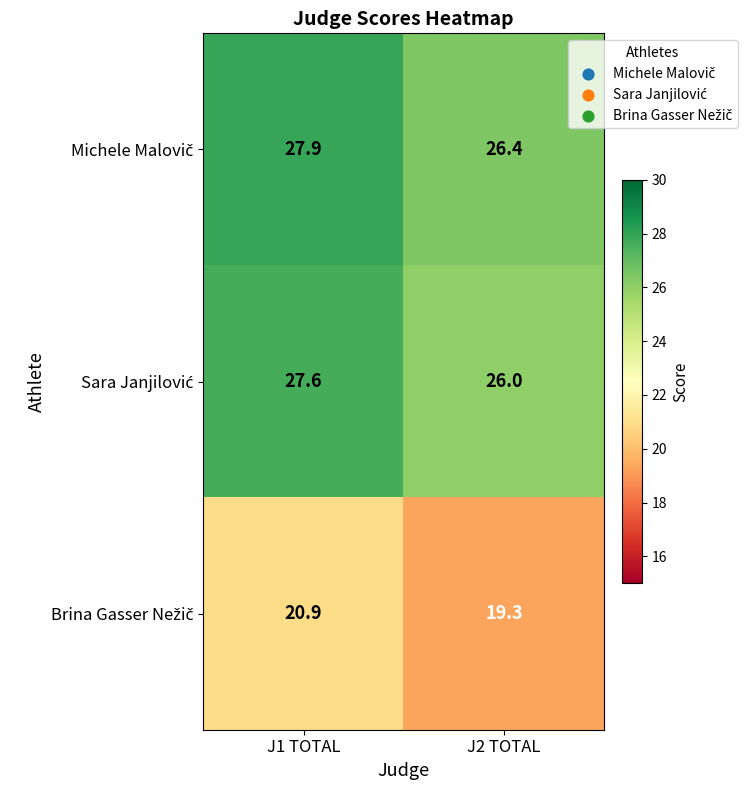

At which category is the sum across all series the highest?

J1 TOTAL